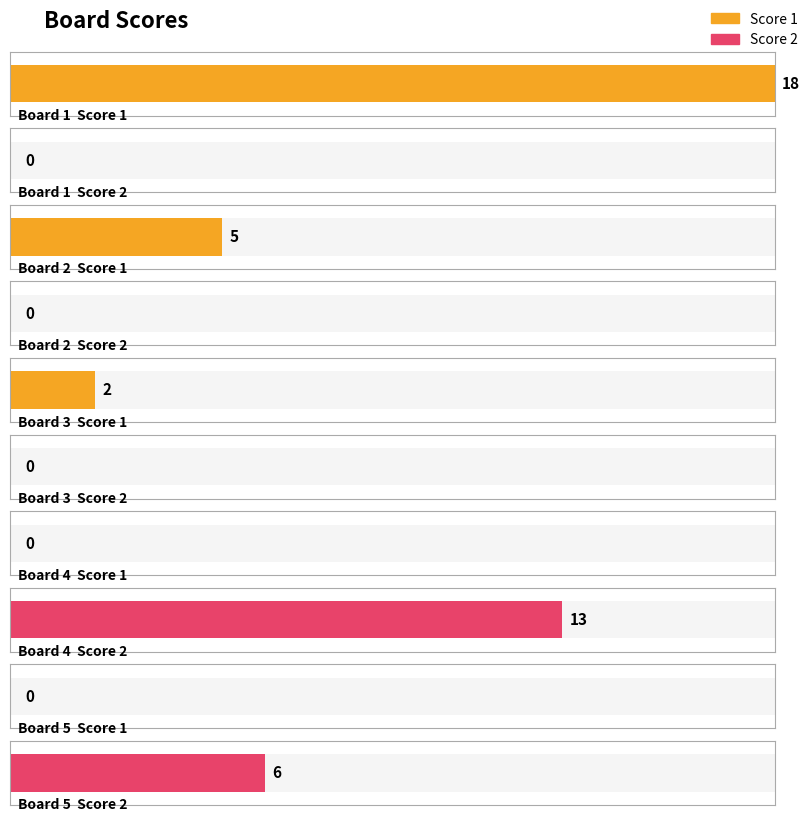

List the series in order of their peak value, lowest first.

Score 2, Score 1